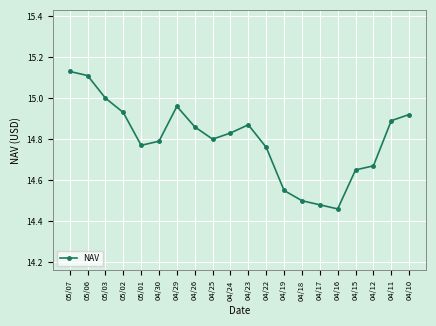

The value at 04/11 is 14.9. True or false?

True